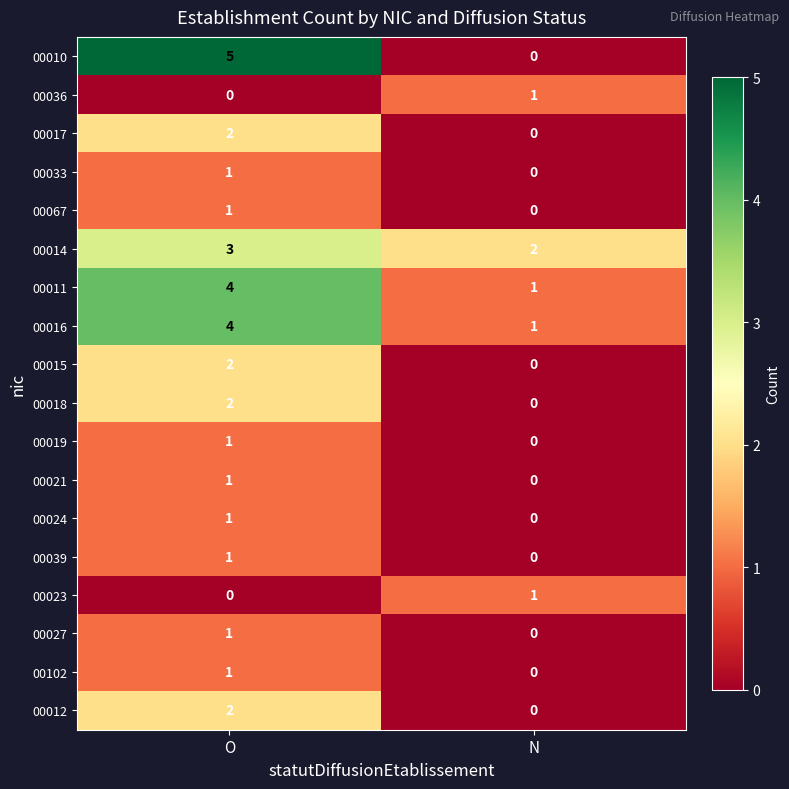

What is the difference between the highest and lowest values at O?

5